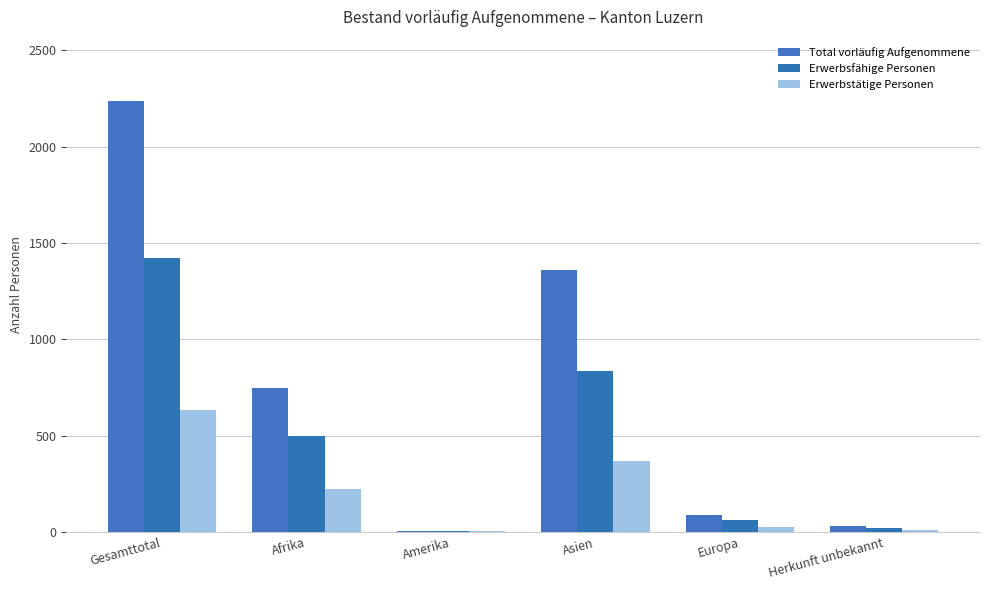

Which series has the widest spread of values?

Total vorläufig Aufgenommene